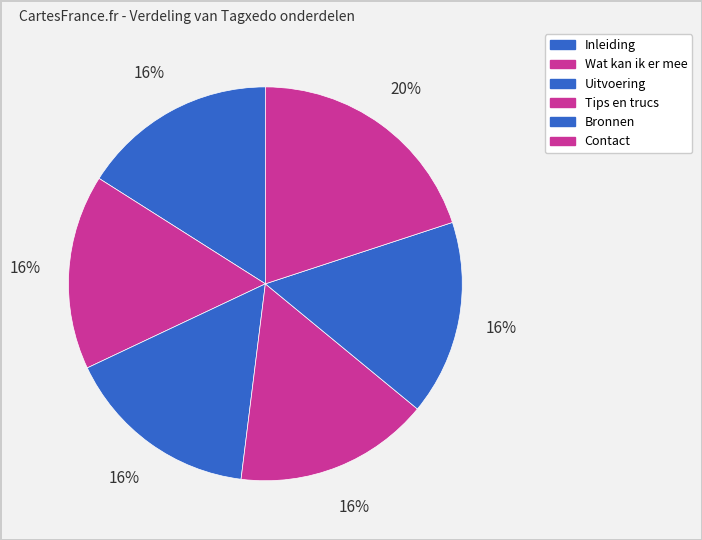

Count the number of slices in the pie.

6